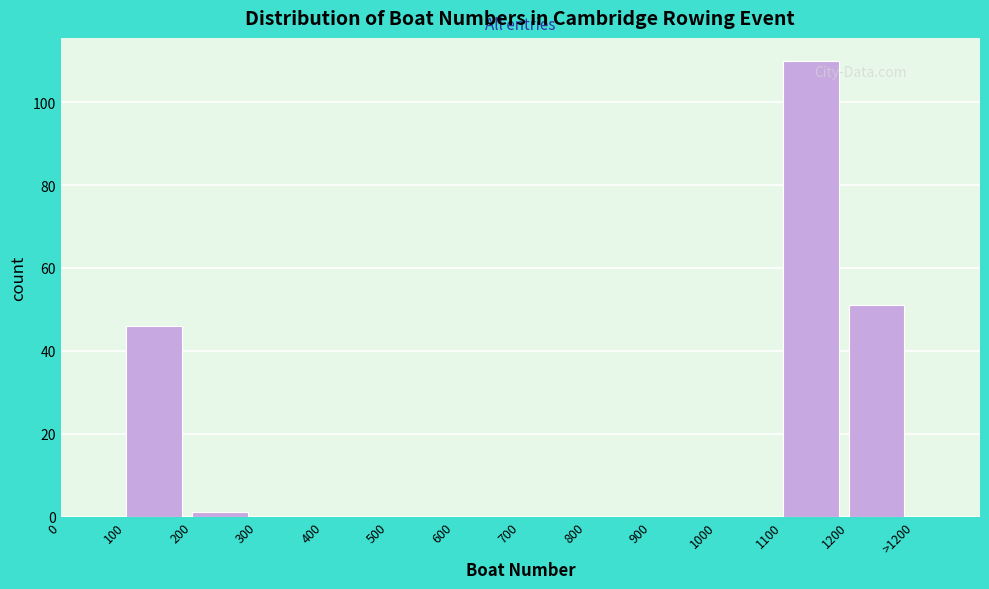

Reading right to left, what are all the values shown in this chart?

1200=51	1100=110	1000=0	900=0	800=0	700=0	600=0	500=0	400=0	300=0	200=1	100=46	0=0